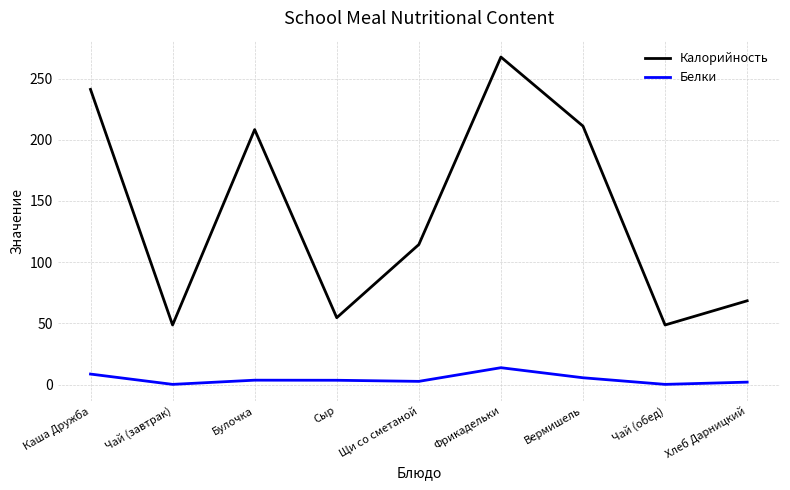

What is the difference between the highest and lowest values at Булочка?

204.7